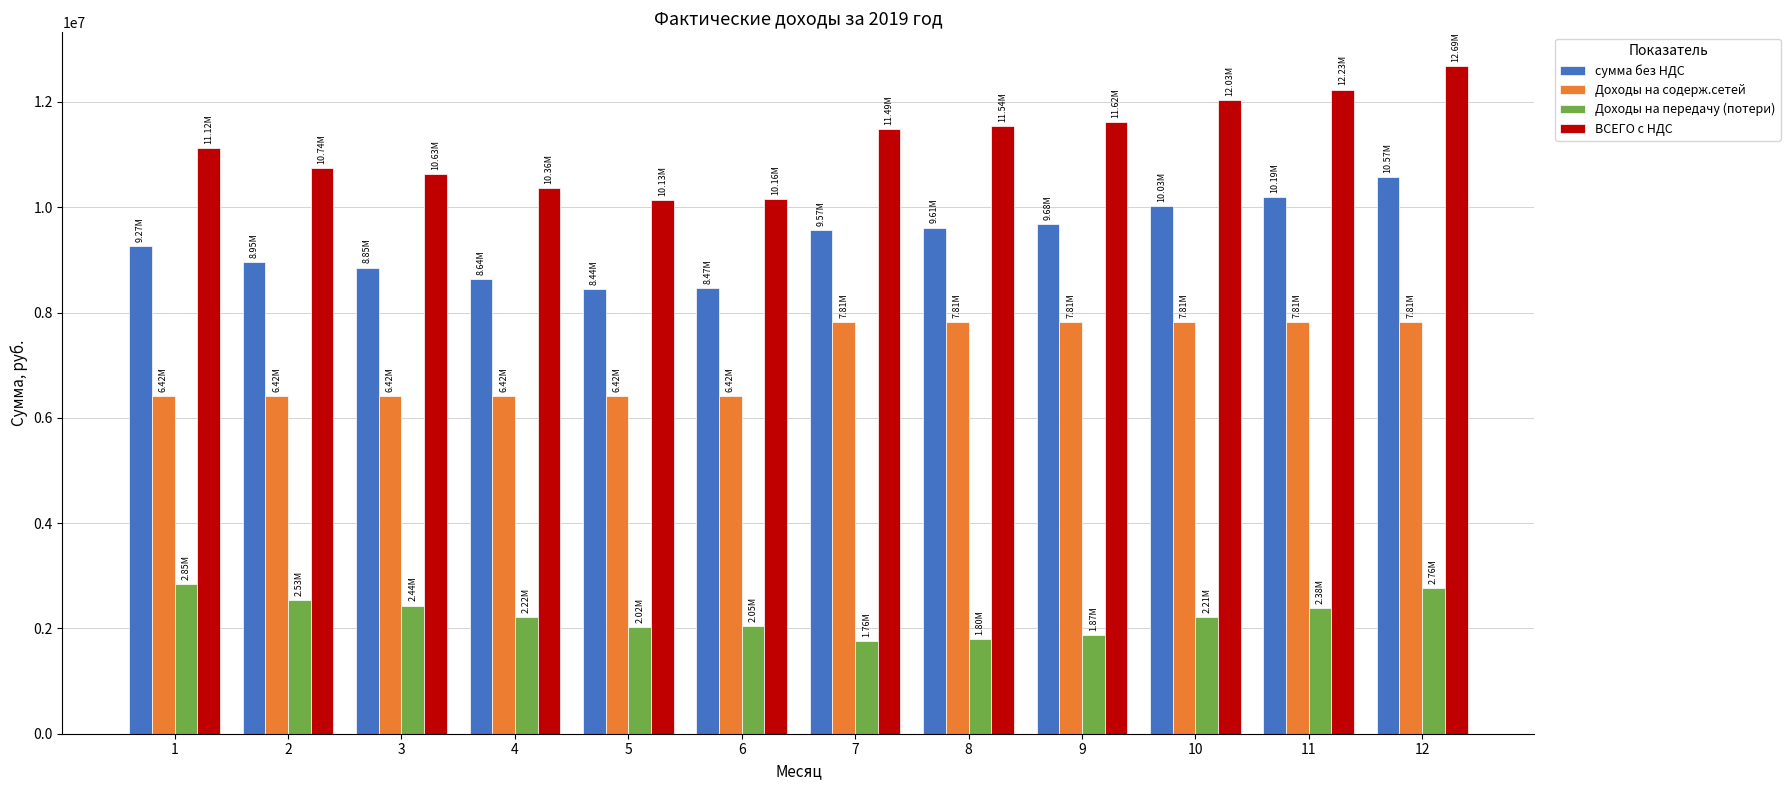

What is the difference between the highest and lowest values at 4?

8147098.5